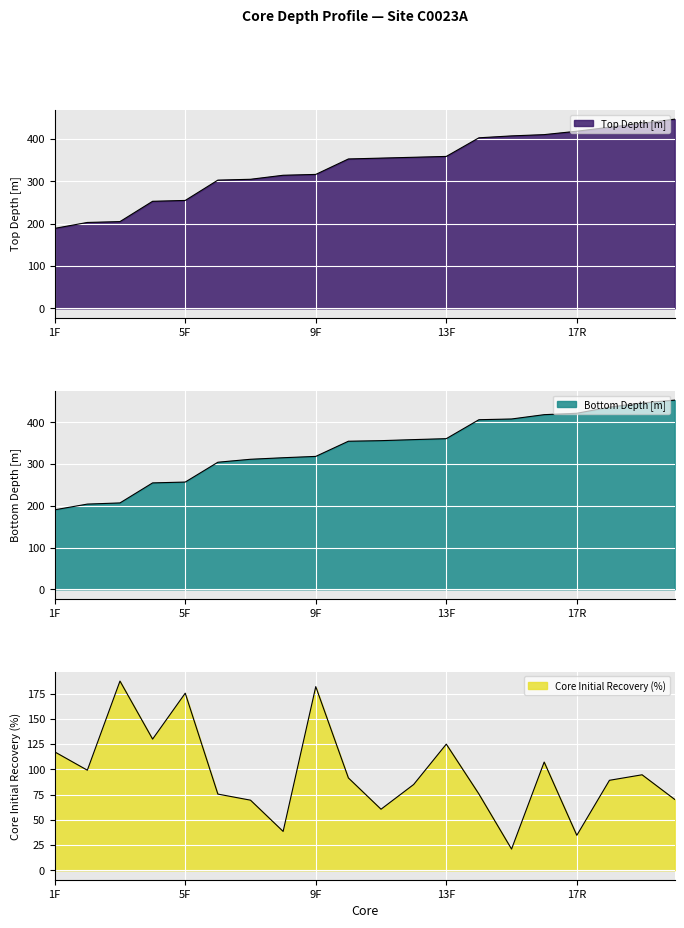

At which label does Bottom Depth [m] first exceed 356?

11F